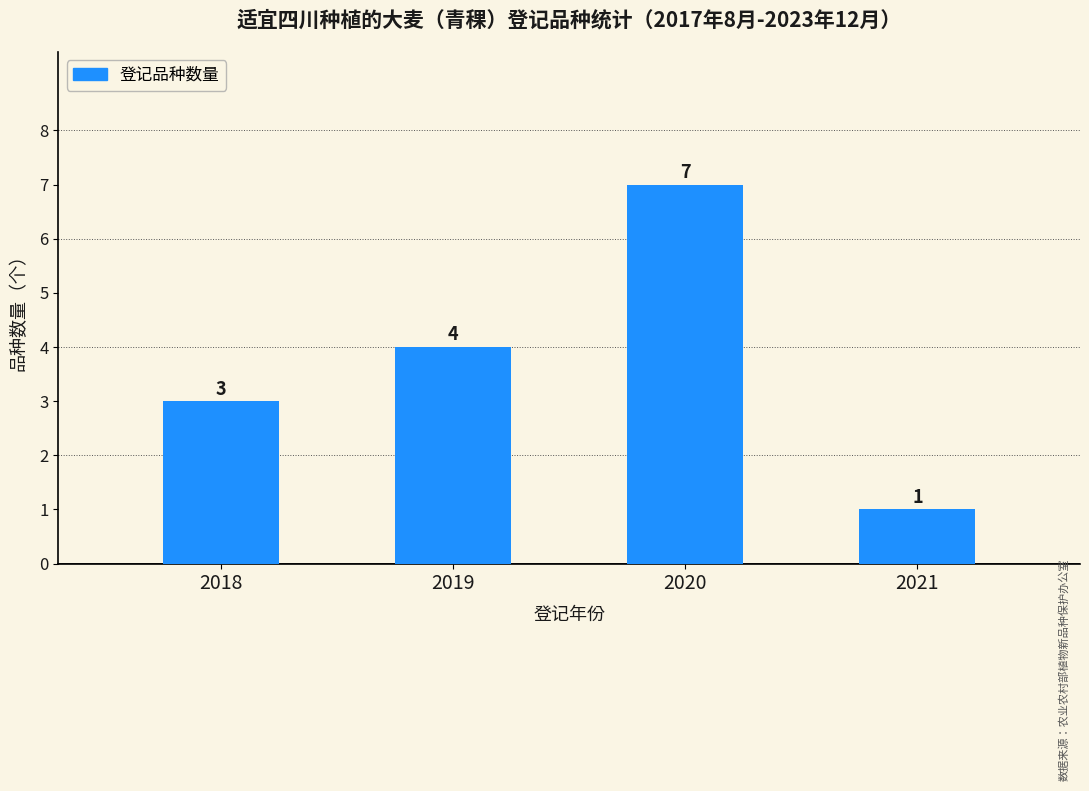

List the labels in order of value, largest first.

2020, 2019, 2018, 2021